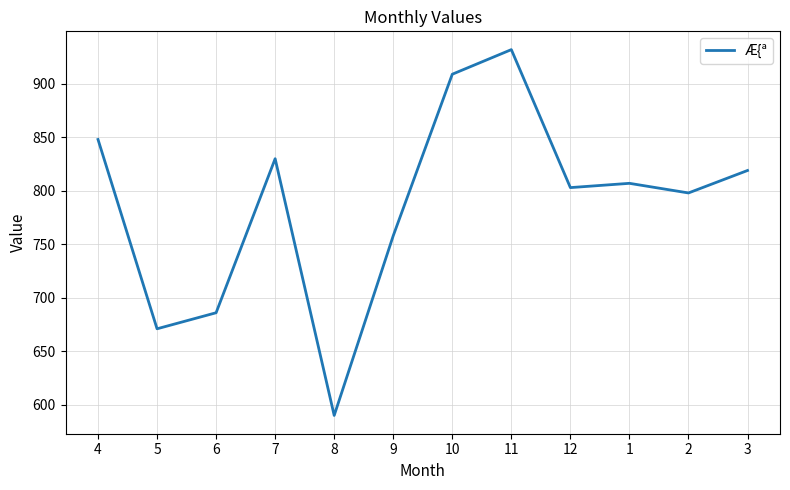

Does the chart display data point markers on the line(s)?

No